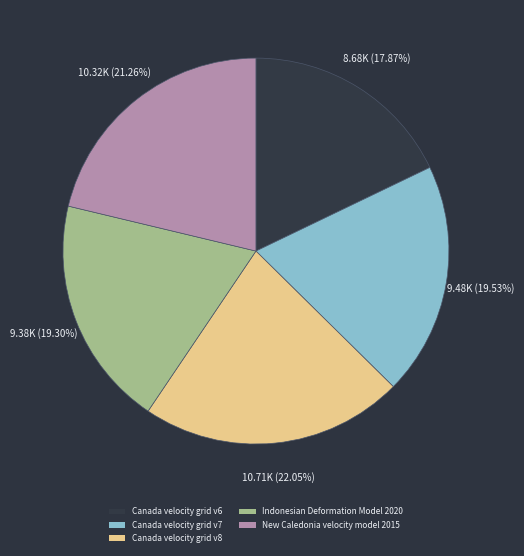

Count the number of slices in the pie.

5